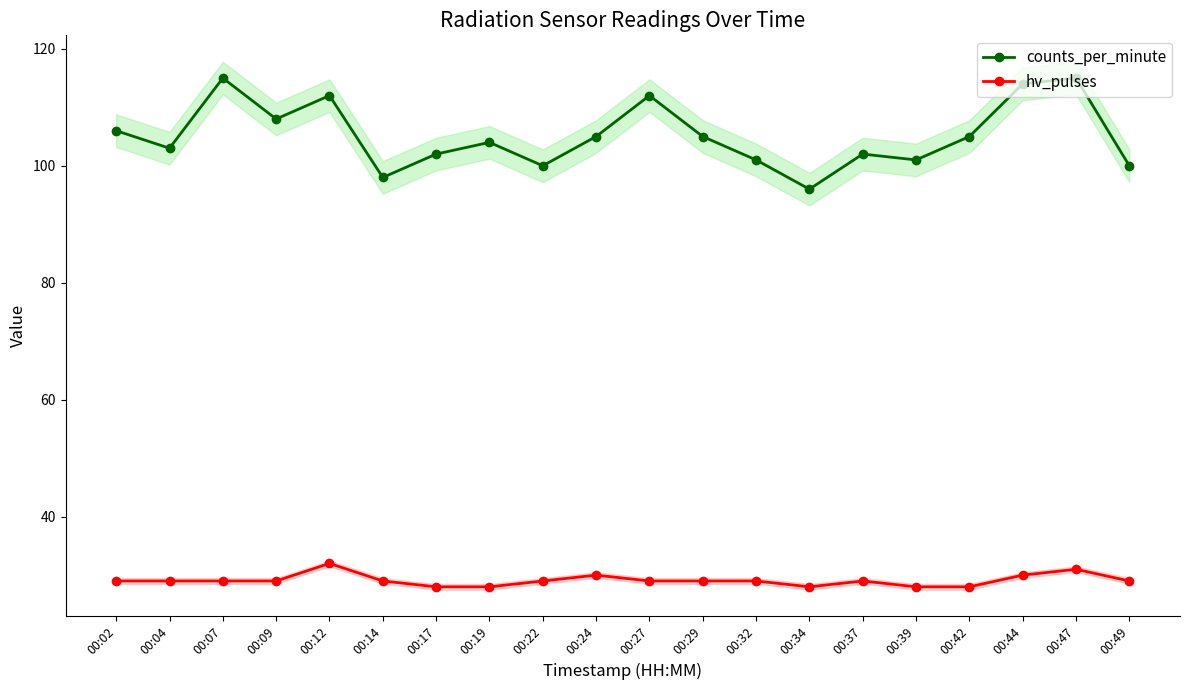

Rank the series by their maximum value, from highest to lowest.

counts_per_minute, hv_pulses